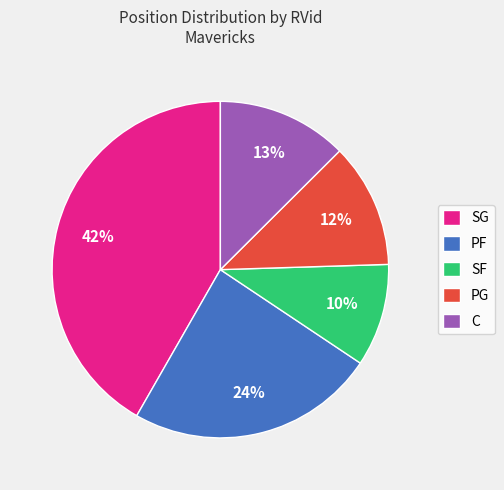

Rank the categories by value from highest to lowest.

SG, PF, C, PG, SF